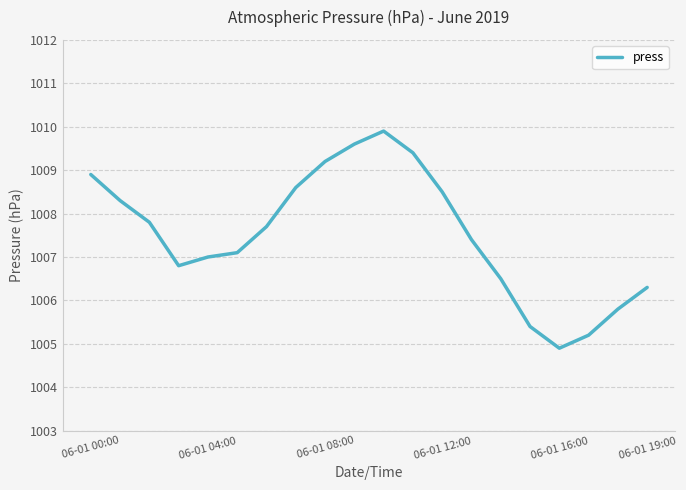

What is the minimum value shown in the chart?

1004.9